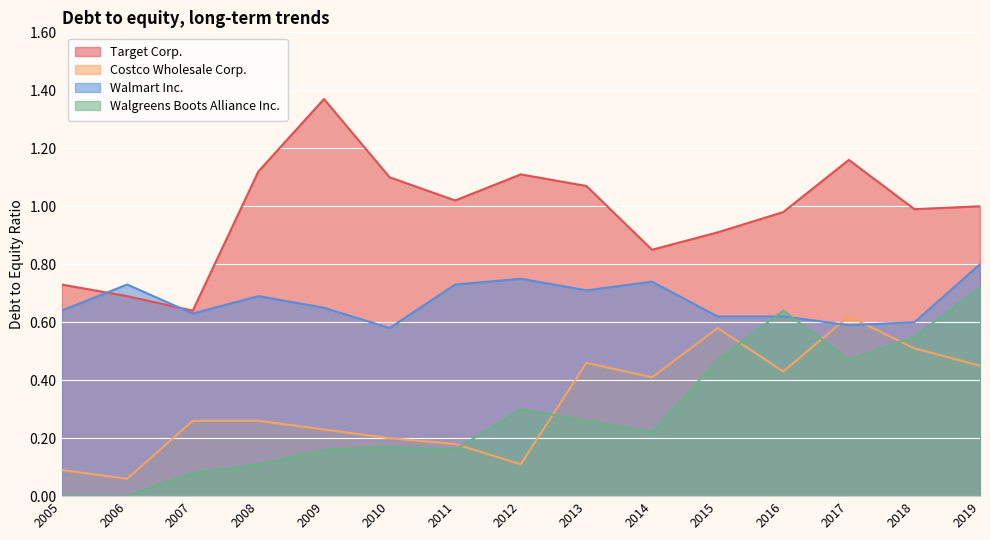

True or false: Target Corp. and Walmart Inc. cross at least once.

True